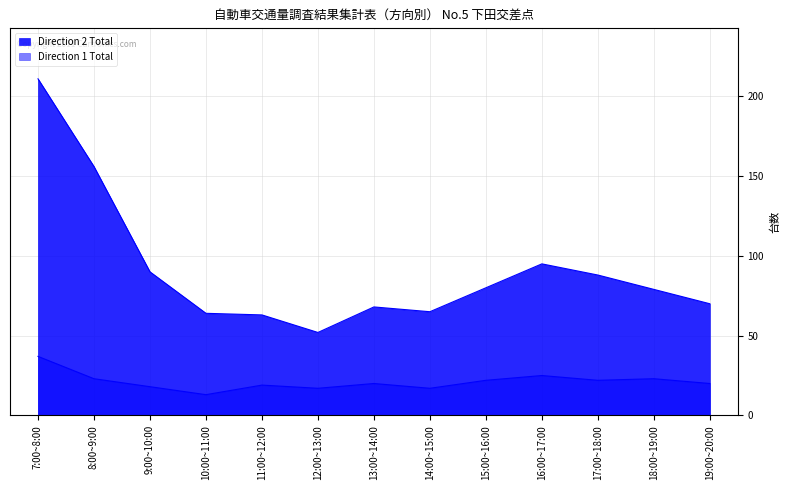

Between 7:00~8:00 and 18:00~19:00, which series saw the biggest shift?

Direction 2 Total